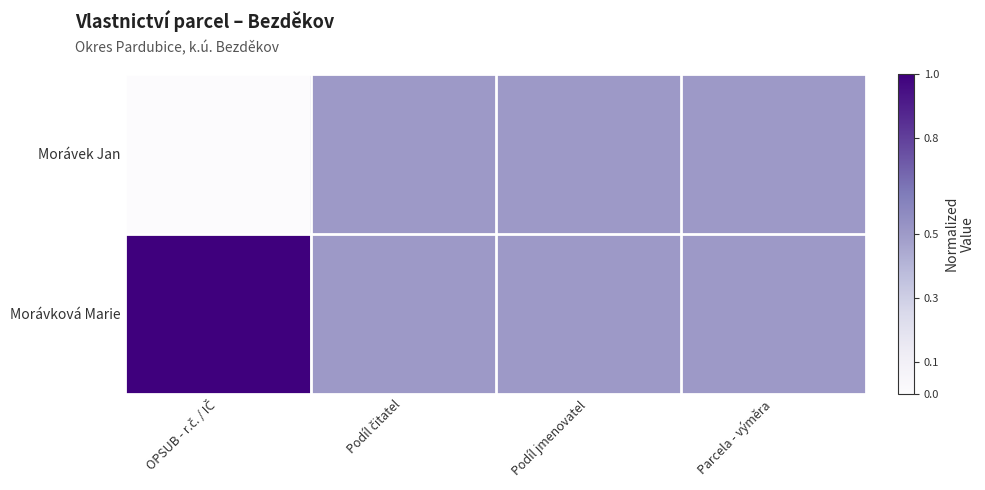

At which category does the chart reach its minimum across all series?

OPSUB - r.č. / IČ